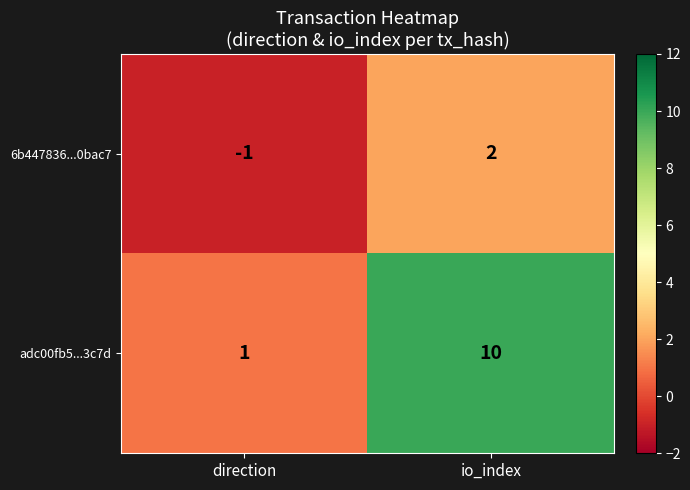

What is the maximum value for adc00fb5...3c7d?

10